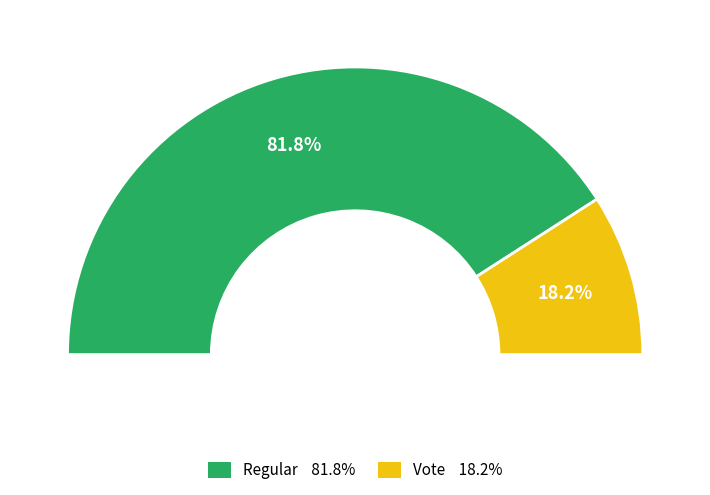

Is it true that Vote is 28% of the pie?

False